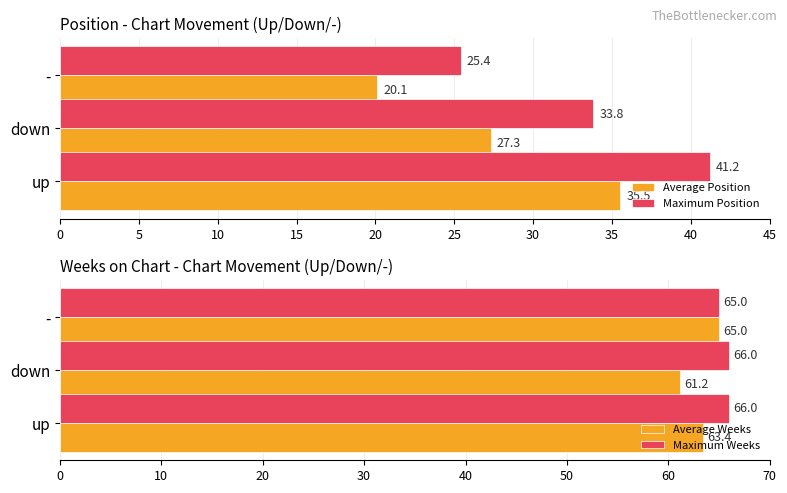

What are all the series names shown in the legend?

Average Position, Maximum Position, Average Weeks, Maximum Weeks